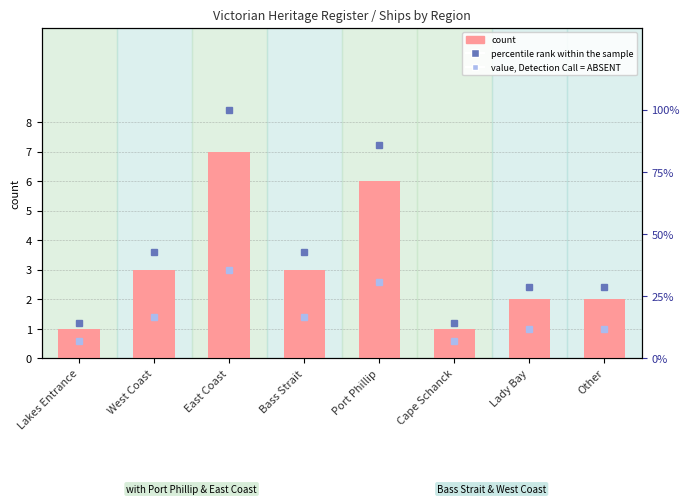

Which series has the largest total across all categories?

percentile rank within the sample